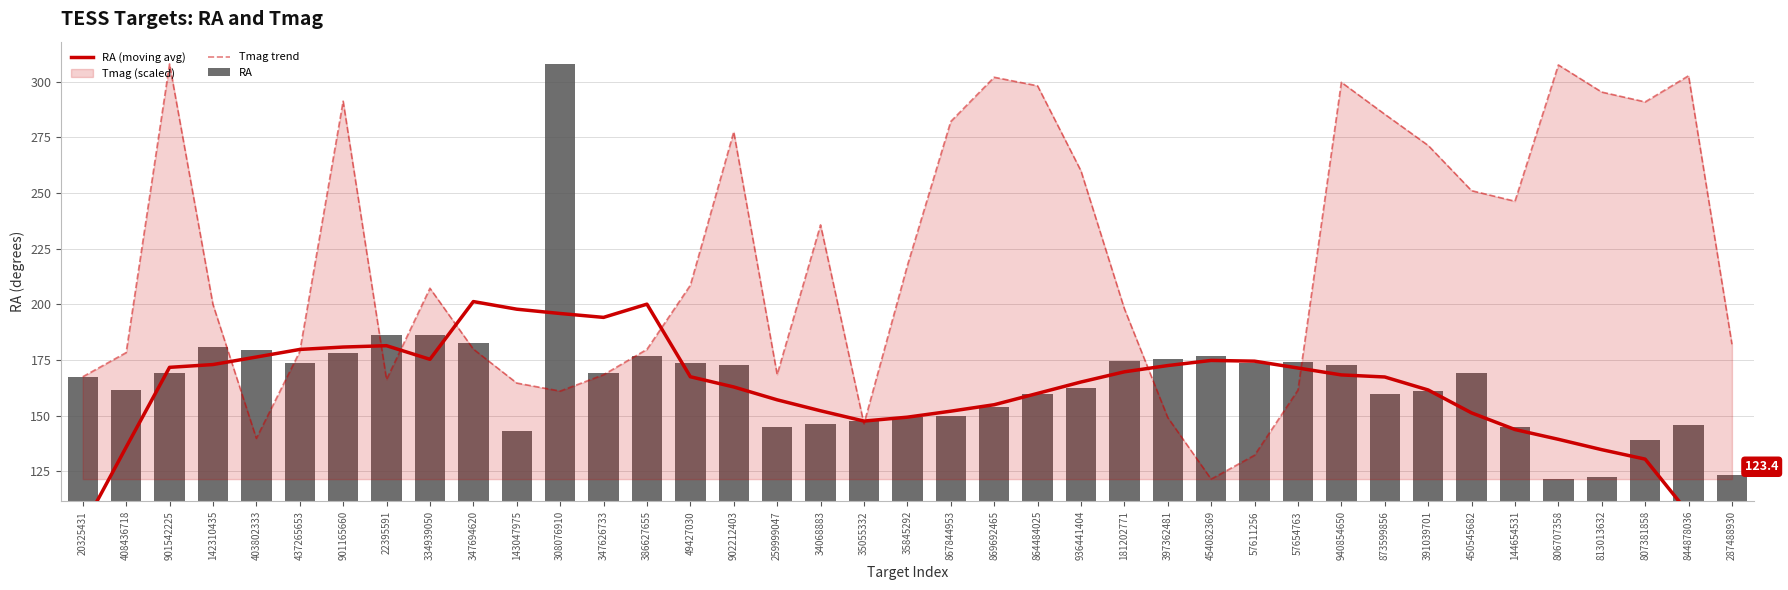

Reading left to right, extract all data points from this chart.

RA (moving avg): 99.6	135.8	171.7	172.9	176.3	179.7	180.8	181.4	175.3	201.2	197.8	195.9	194.1	200.1	167.5	162.9	157.1	152.2	147.5	149.3	152.0	154.9	160.0	165.1	169.7	172.5	174.8	174.5	171.4	168.3	167.3	161.5	151.2	143.7	139.3	134.7	130.4	106.1	81.6
Tmag trend: 167.5	178.3	308.1	200.0	139.8	178.8	291.3	166.2	207.2	179.9	164.6	161.0	168.4	179.8	208.6	277.6	168.5	235.7	146.3	217.4	282.2	302.1	298.2	260.0	198.1	149.1	121.4	132.2	161.5	299.8	285.5	271.5	251.1	246.4	307.6	295.4	291.0	302.8	182.0
RA: 167.4	161.4	169.2	181.0	179.5	173.7	178.3	186.2	186.4	182.5	143.0	308.1	169.1	176.7	173.8	172.8	144.9	146.1	147.8	149.2	149.6	153.7	159.6	162.3	174.6	175.3	176.6	173.6	173.9	172.9	159.9	161.1	169.0	144.7	121.4	122.5	139.1	145.7	123.4